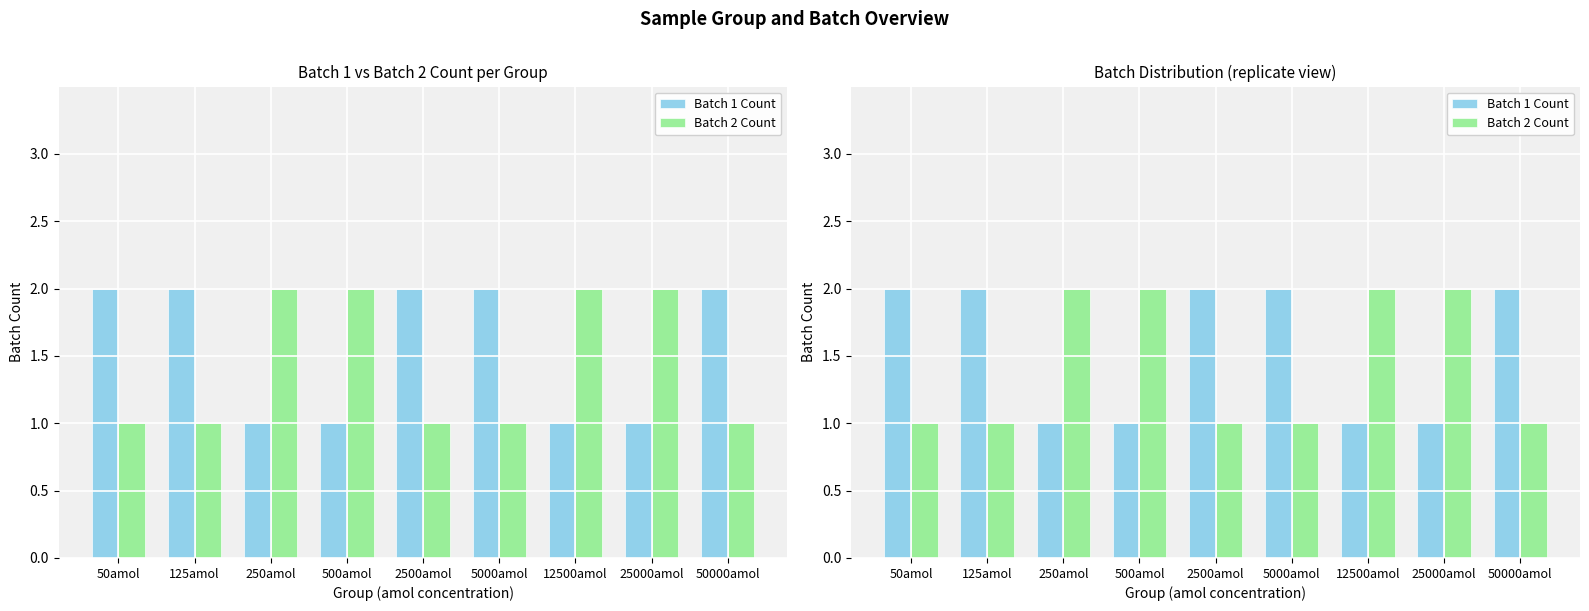

Reading left to right, transcribe all the data shown in this chart.

Batch 1 Count: 50amol=2	125amol=2	250amol=1	500amol=1	2500amol=2	5000amol=2	12500amol=1	25000amol=1	50000amol=2
Batch 2 Count: 50amol=1	125amol=1	250amol=2	500amol=2	2500amol=1	5000amol=1	12500amol=2	25000amol=2	50000amol=1